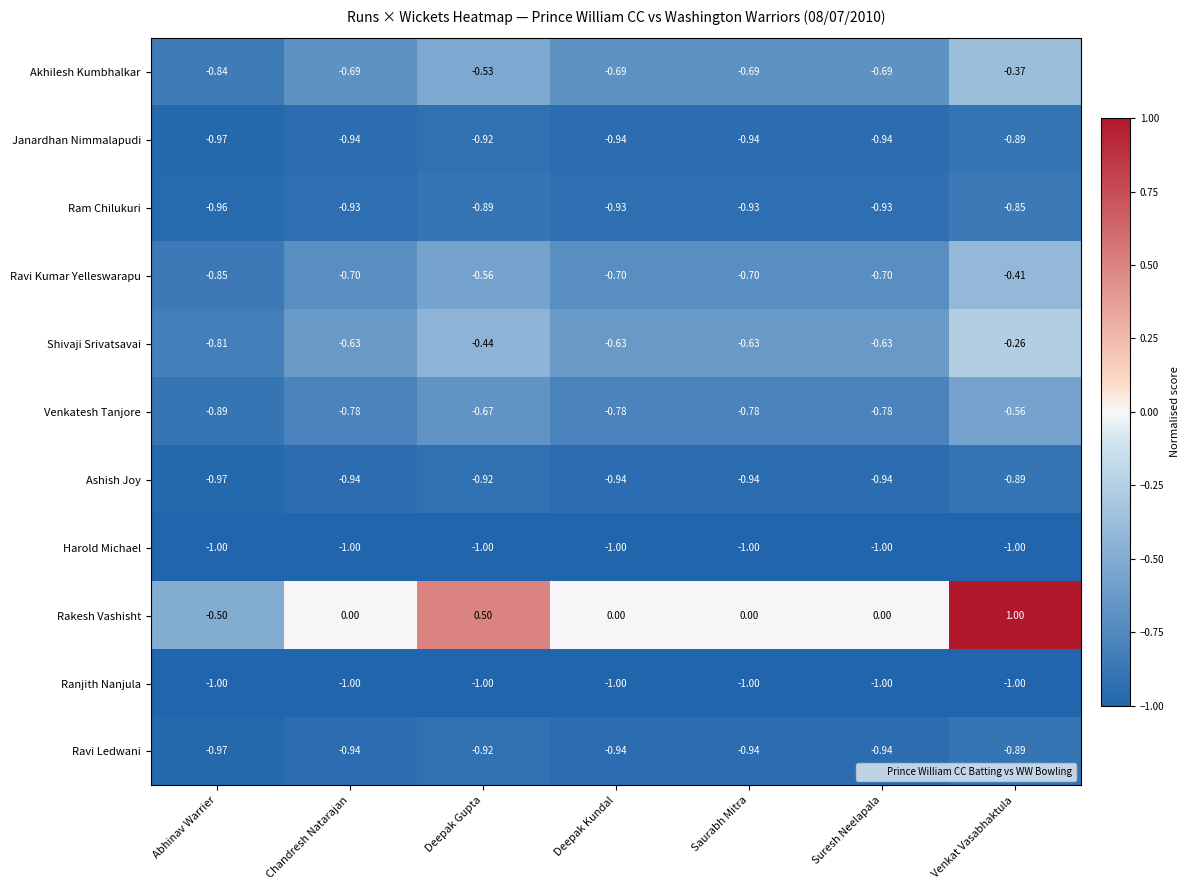

Which series changed the most between Abhinav Warrier and Saurabh Mitra?

Rakesh Vashisht